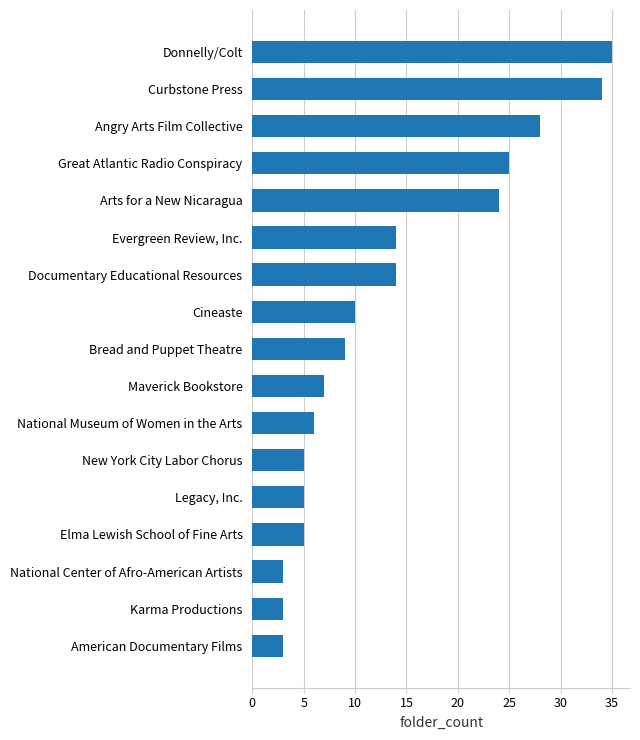

What is the average value?

14